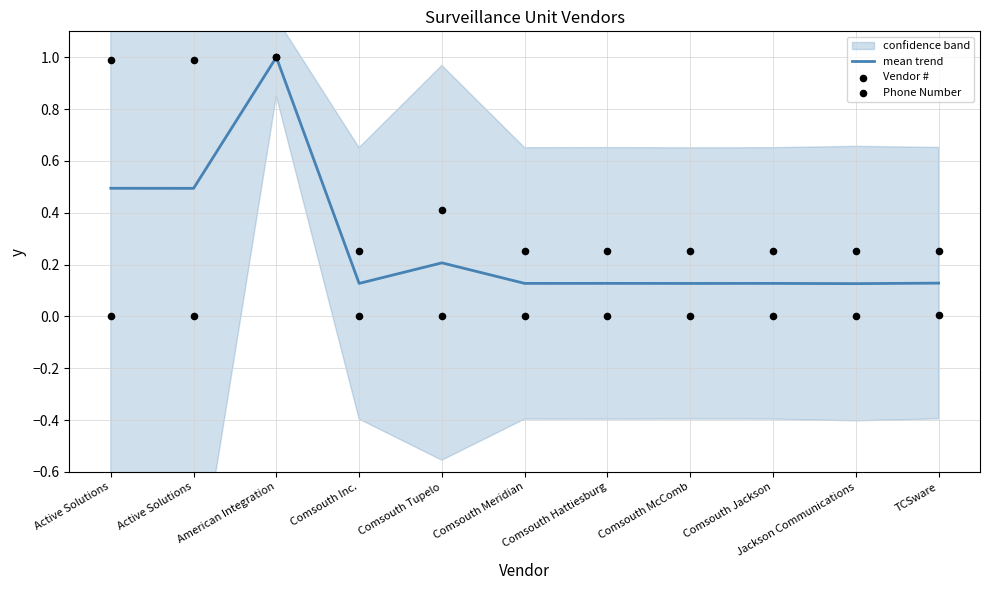

What is the total value across all series at Active Solutions?

1.5